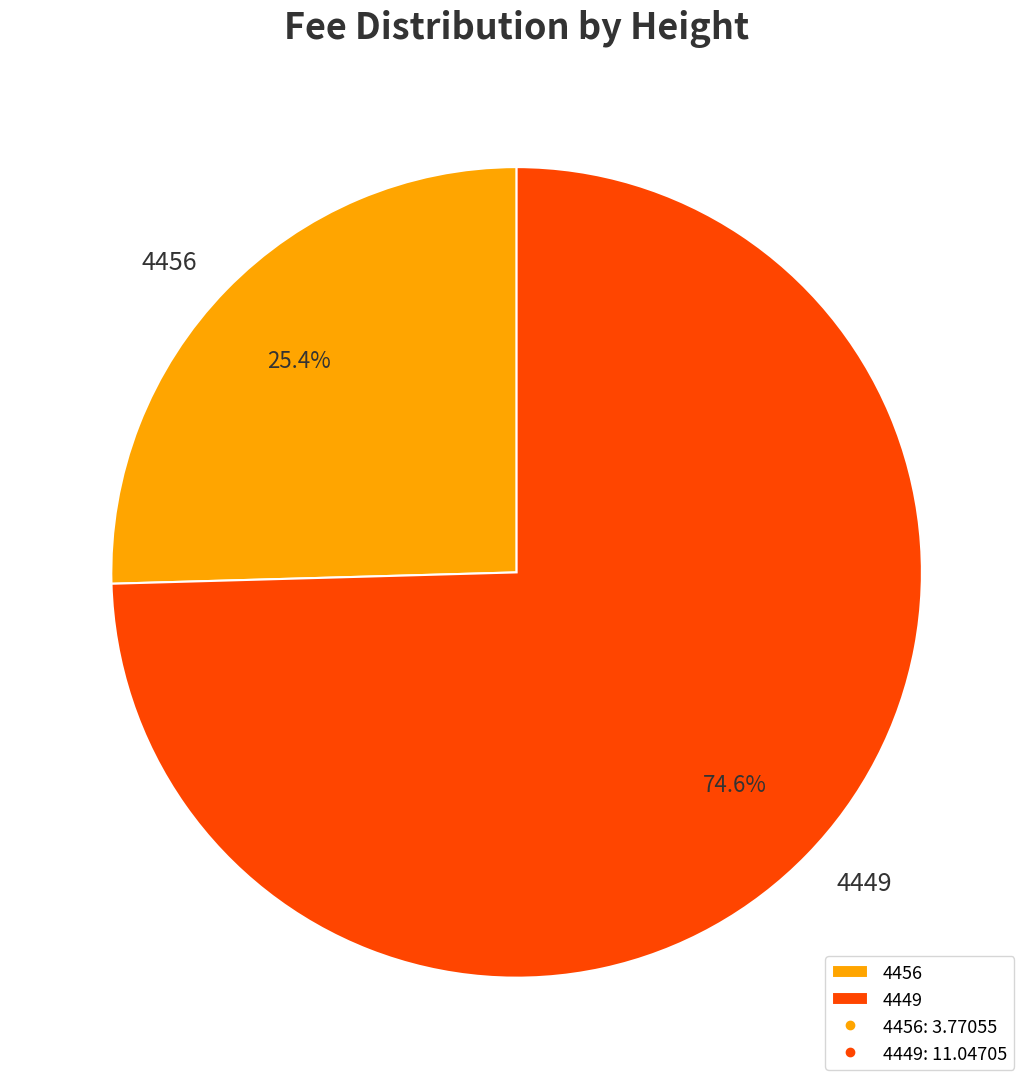

To the nearest percent, what portion does 4456 represent?

25%